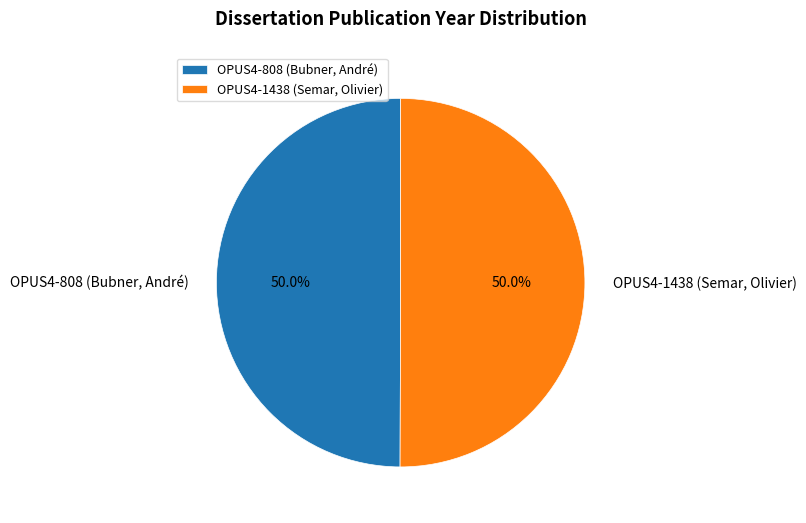

What portion of the pie excludes OPUS4-1438 (Semar, Olivier)?

50.0%